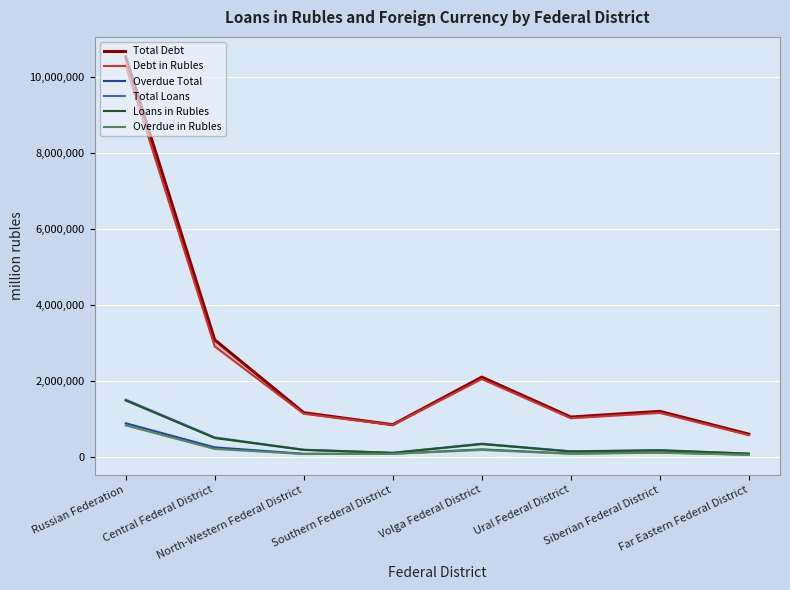

Where is Total Loans nearest to the value 799323?

Central Federal District